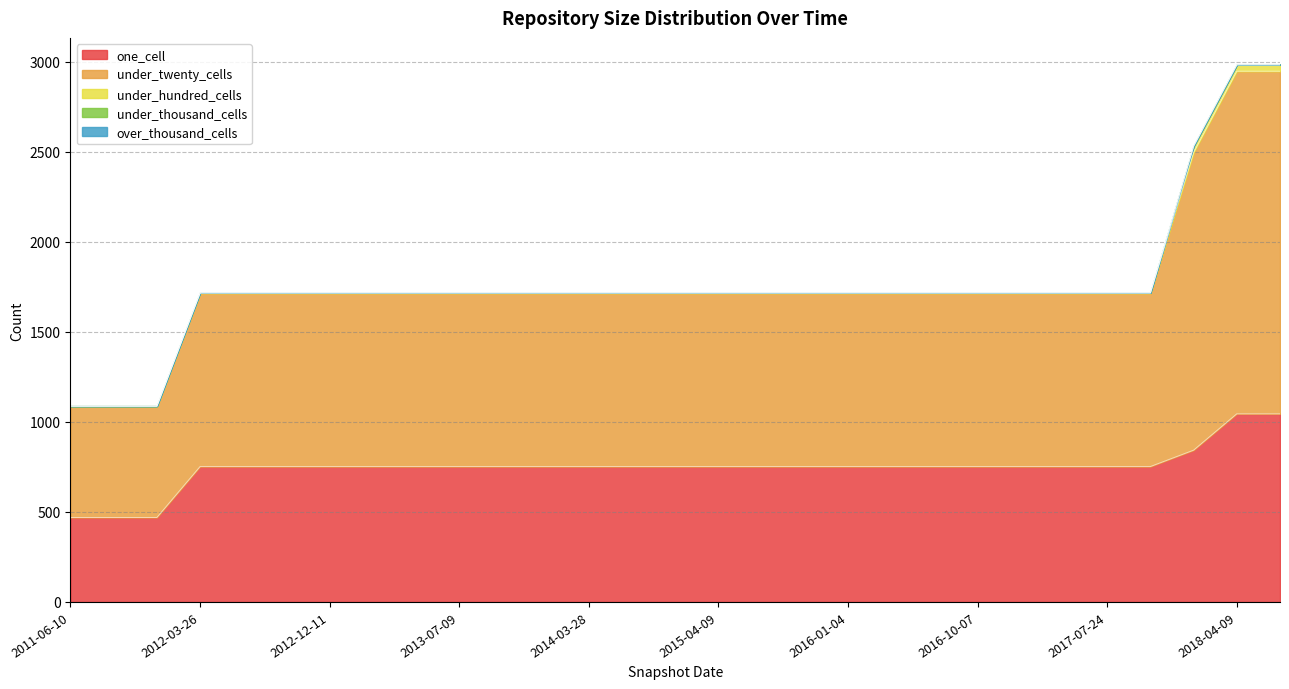

True or false: over_thousand_cells has a value of 0 at 2012-07-13.

True